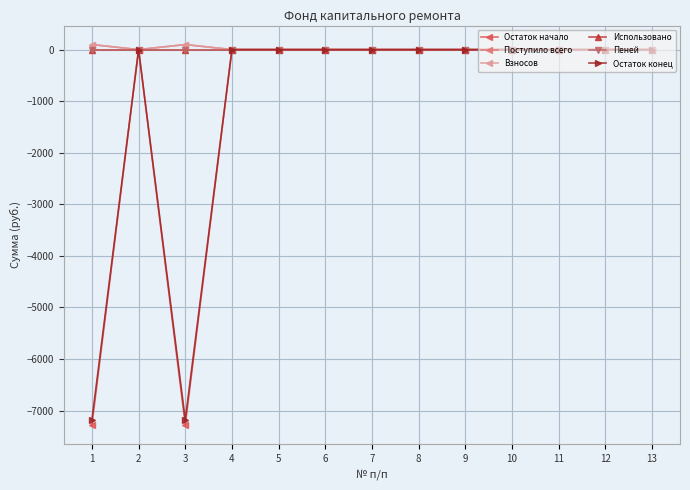

How many lines are shown in the chart?

6